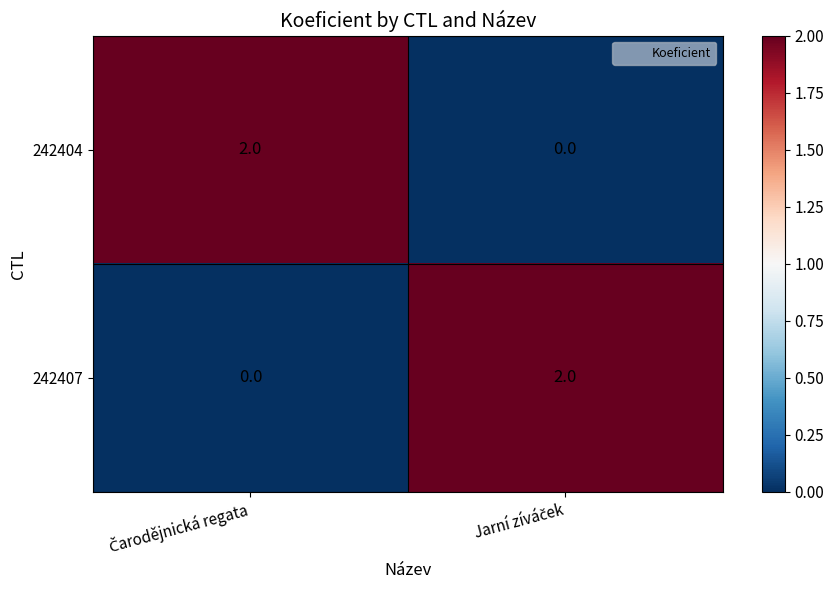

Reading left to right, what are all the values shown in this chart?

242404: 2	0
242407: 0	2